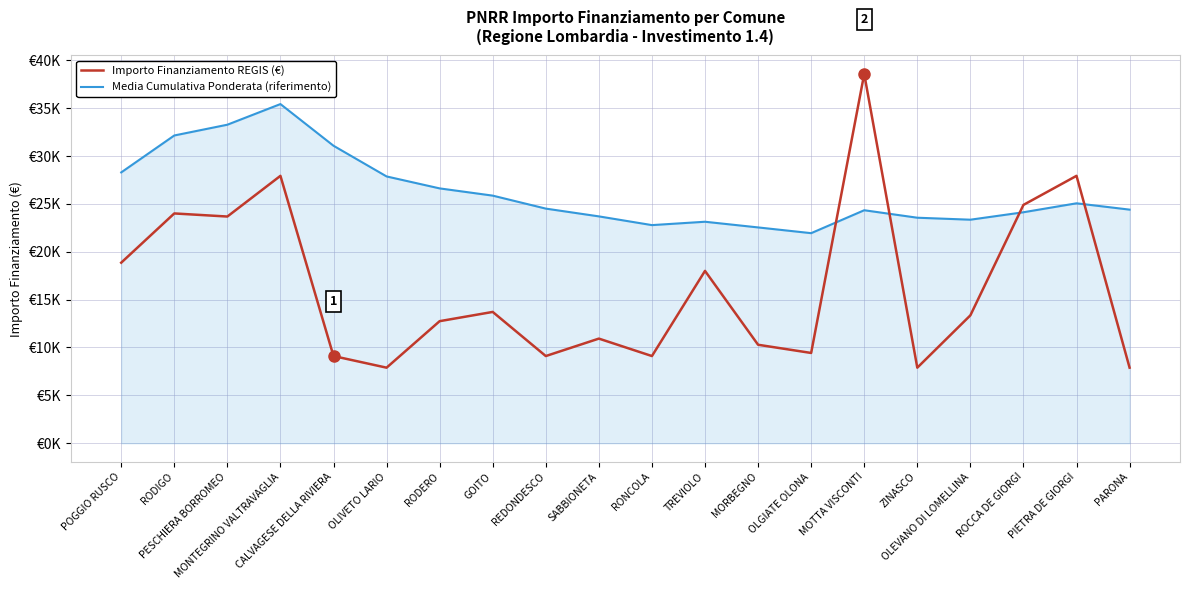

What is the label of the 13th point from the left?

MORBEGNO